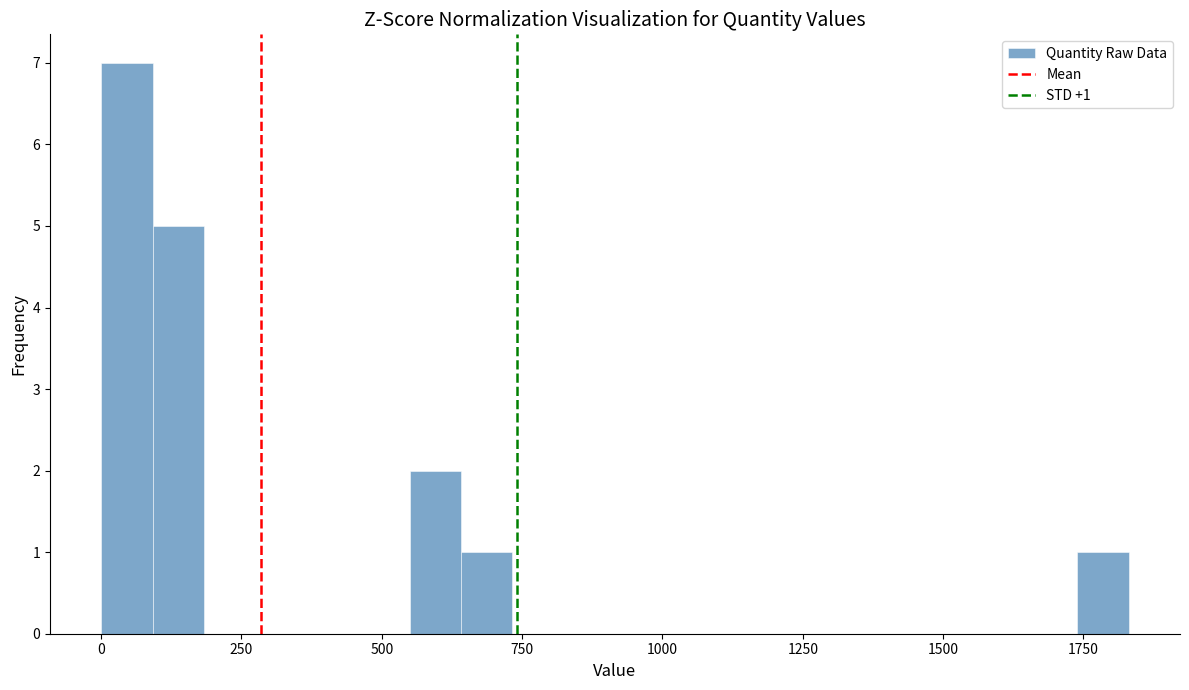

Read against the x-axis, roughly where is the centre of the tallest bar?

50